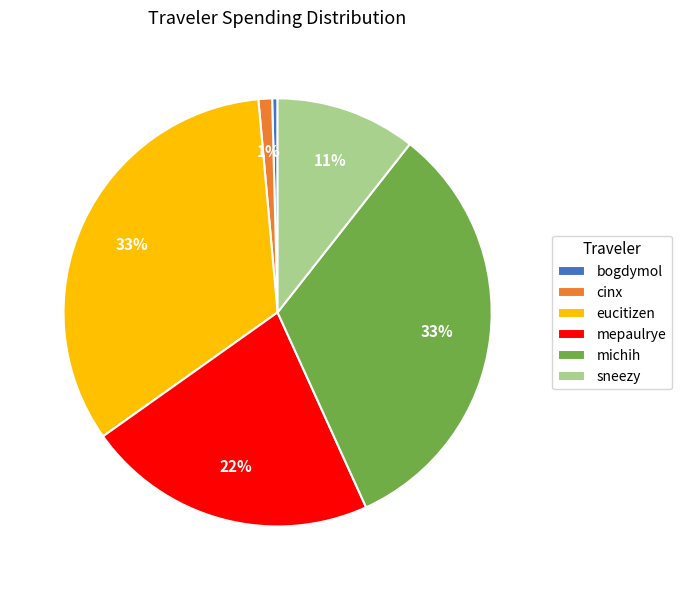

The cinx slice represents 1% of the pie. True or false?

True